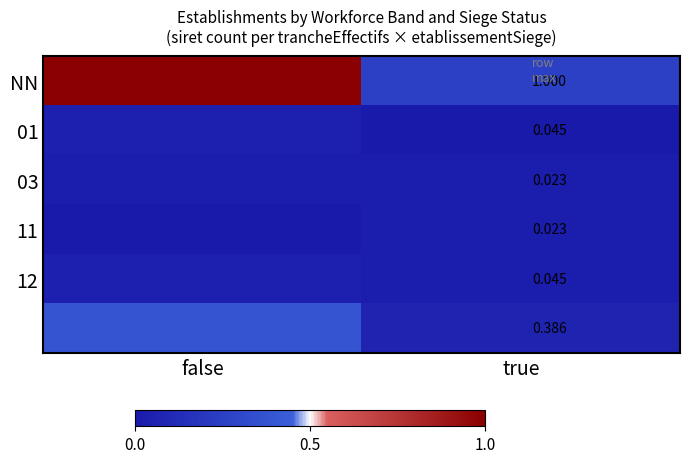

The 12 series shows 0.0 at false. True or false?

True